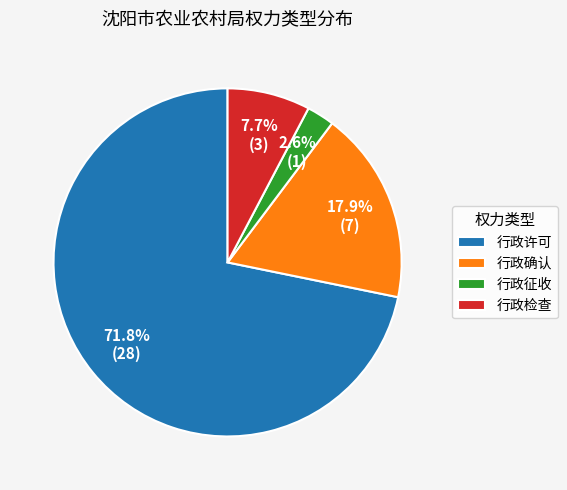

How many slices are in this pie chart?

4